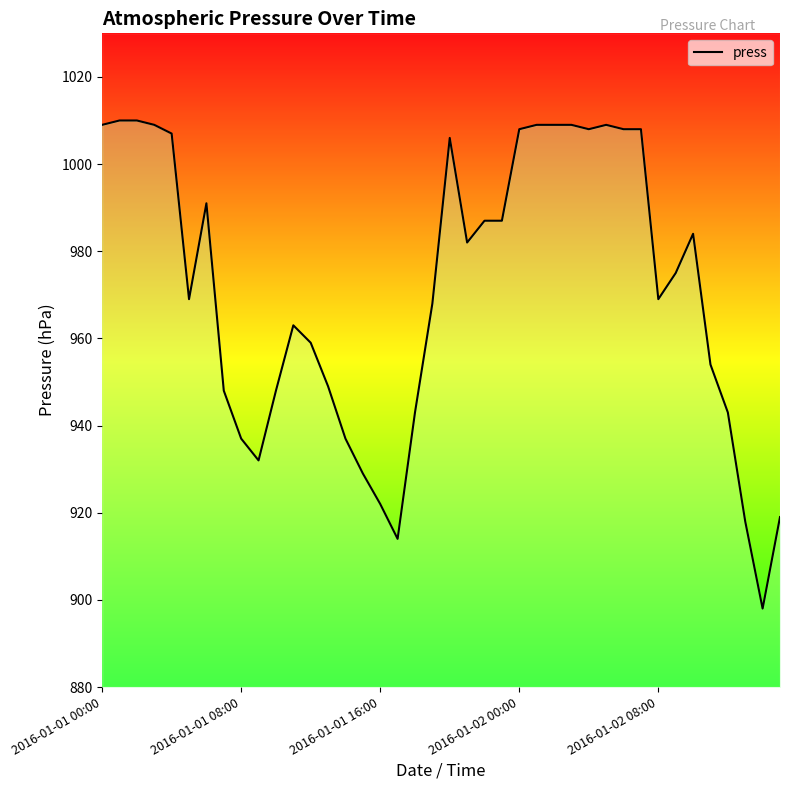

What is the greatest value displayed?

1010